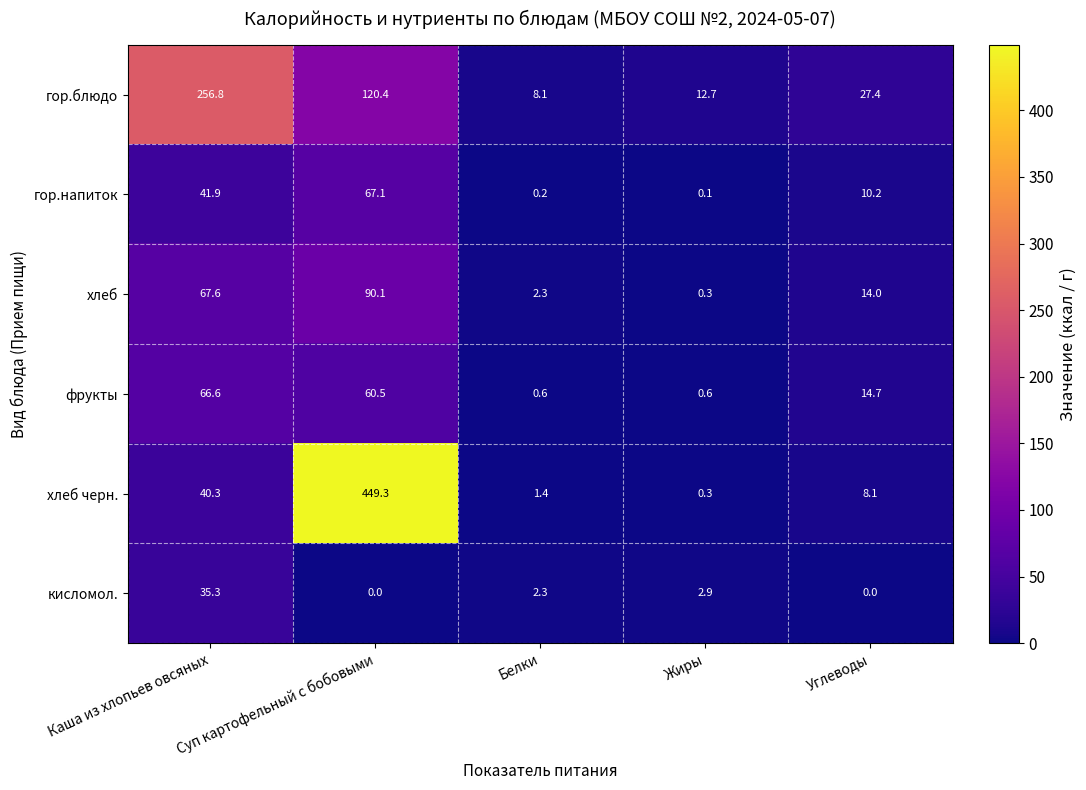

Which series has the largest total across all categories?

хлеб черн.